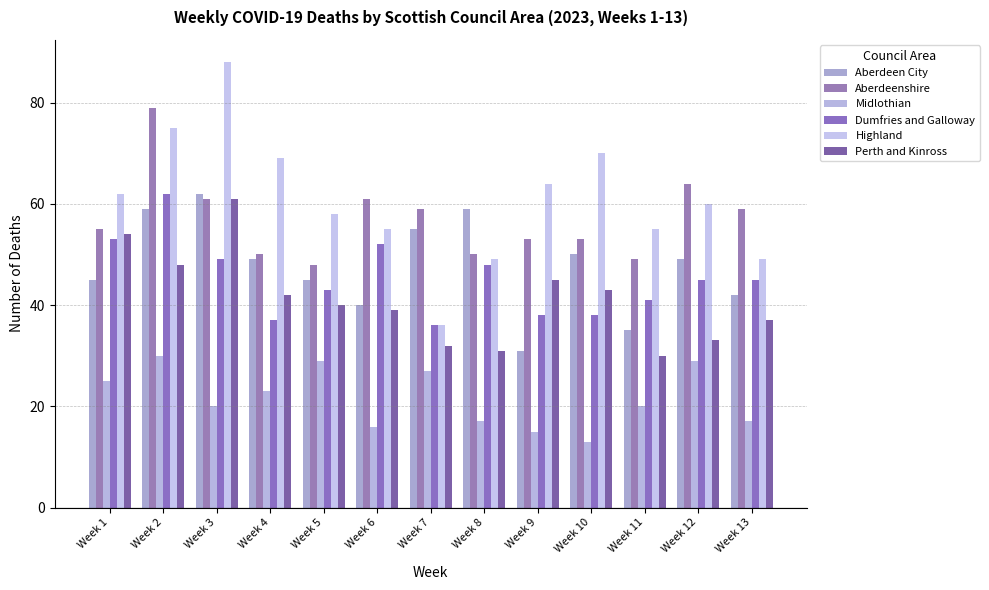

Which has a higher value, Week 5 or Week 2?

Week 2